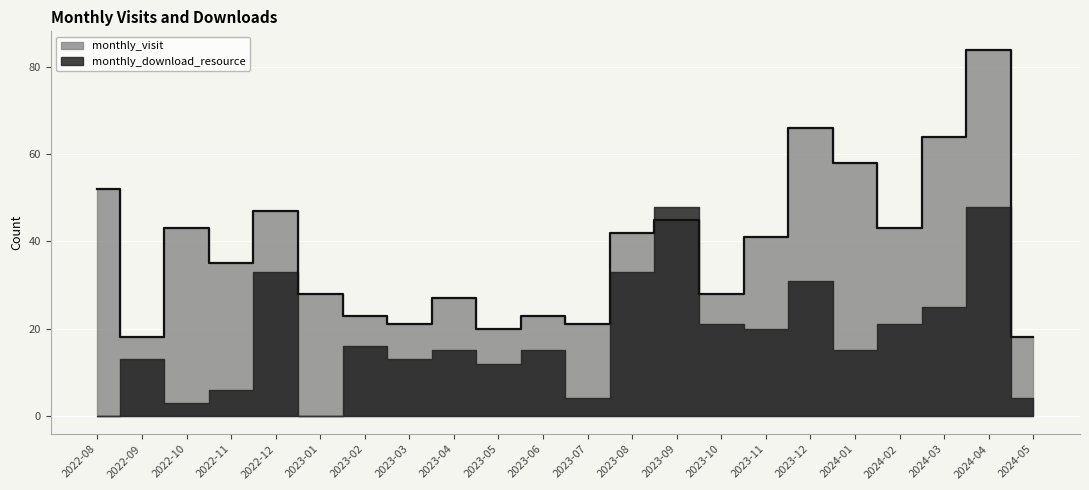

What value does the data have at 2022-12, to the nearest 10?

50